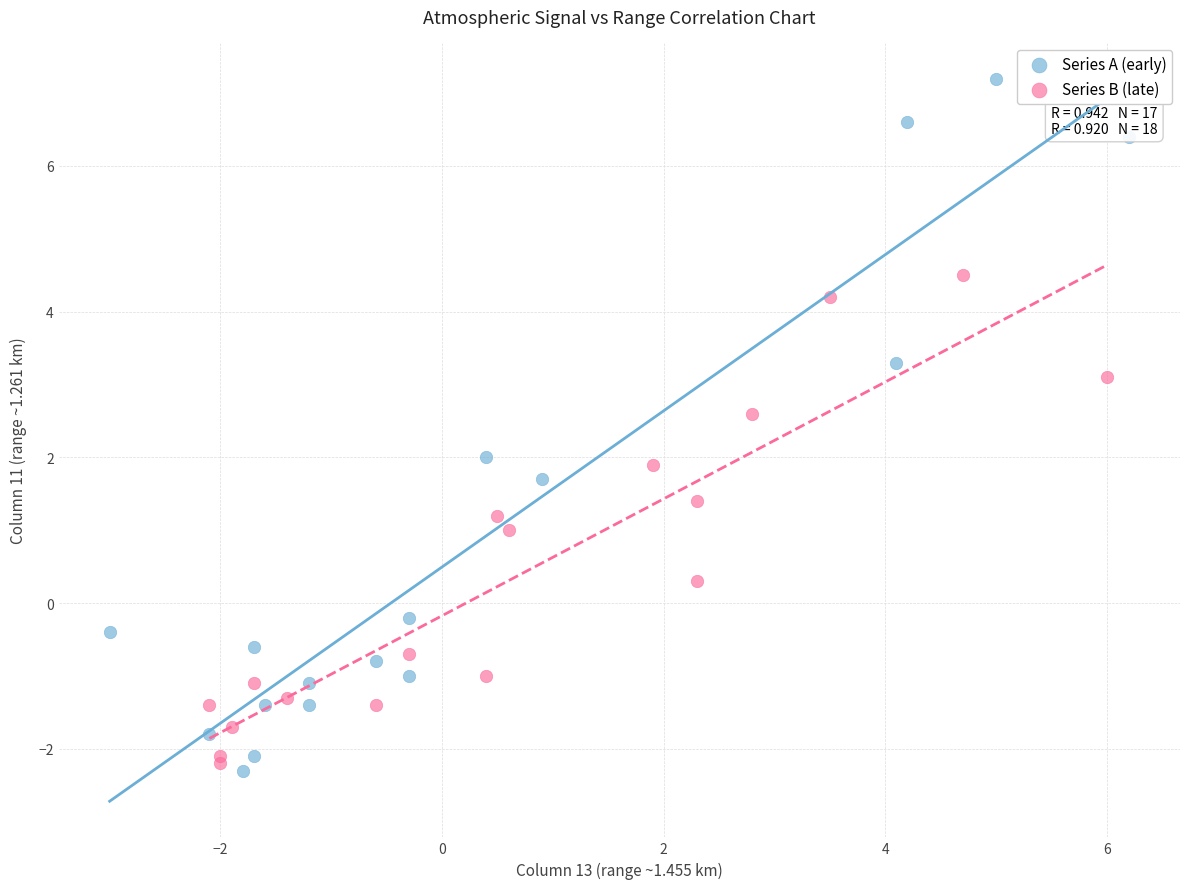

Which series has the largest Y range (max minus min)?

Series A (early)